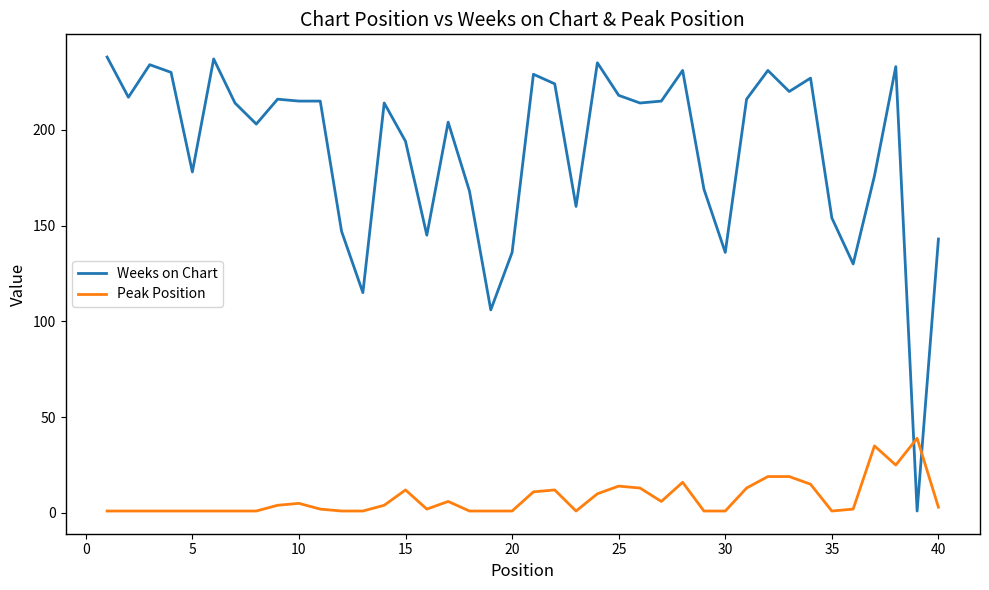

Does the chart display data point markers on the line(s)?

No